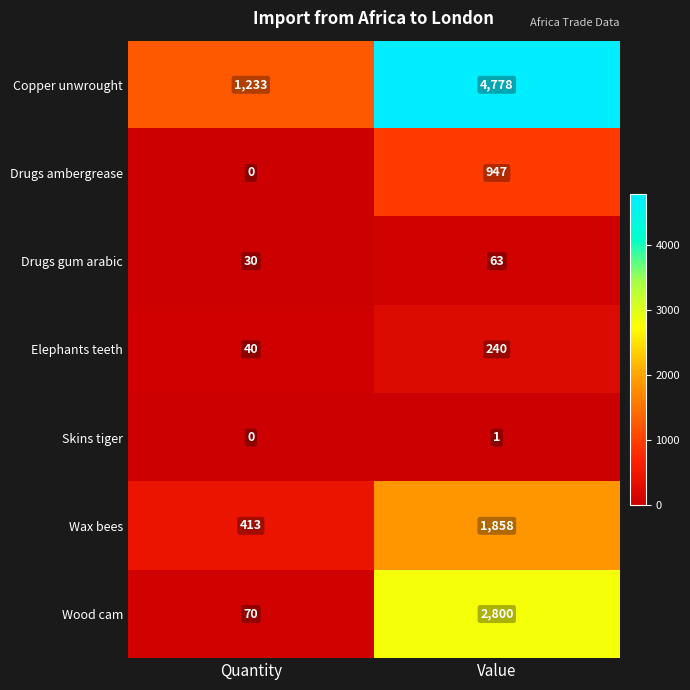

Reading right to left, what are all the values shown in this chart?

Copper unwrought: Value=4778	Quantity=1233
Drugs ambergrease: Value=947	Quantity=0
Drugs gum arabic: Value=63	Quantity=30
Elephants teeth: Value=240	Quantity=40
Skins tiger: Value=1	Quantity=0
Wax bees: Value=1858	Quantity=413
Wood cam: Value=2800	Quantity=70